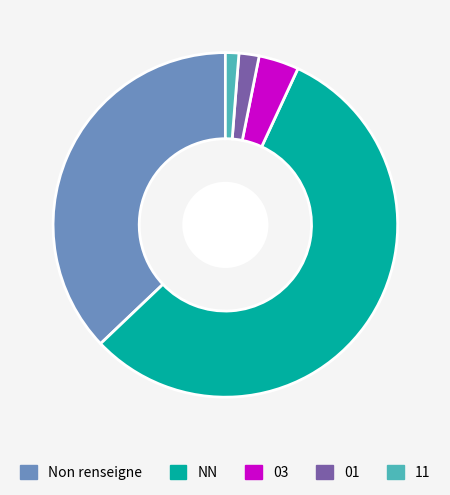

Does any single category account for the majority?

Yes